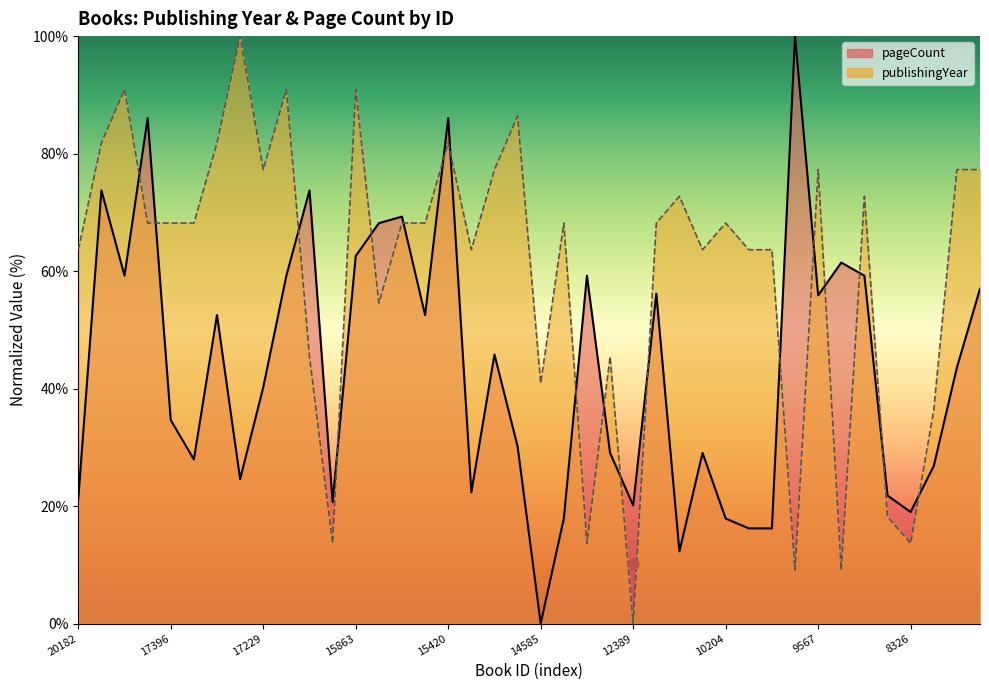

Which series has the widest spread of Y values?

pageCount (line)